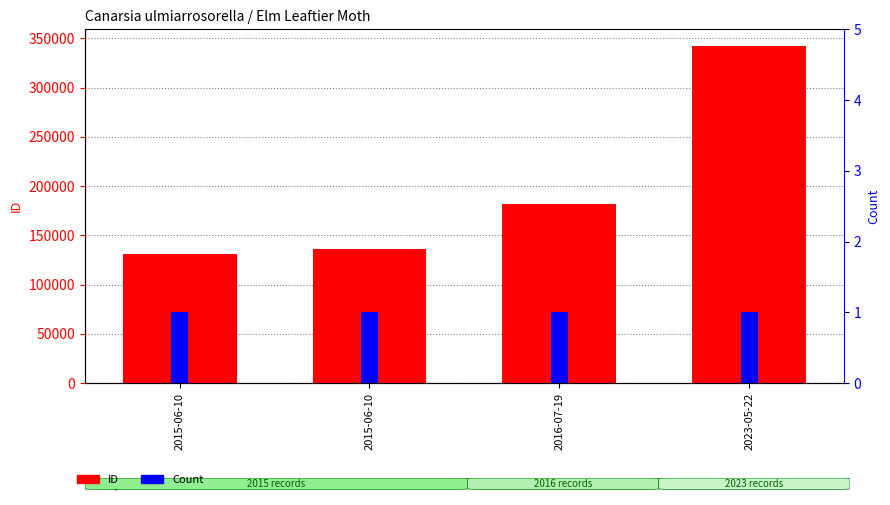

At which label does ID reach its peak?

2023-05-22